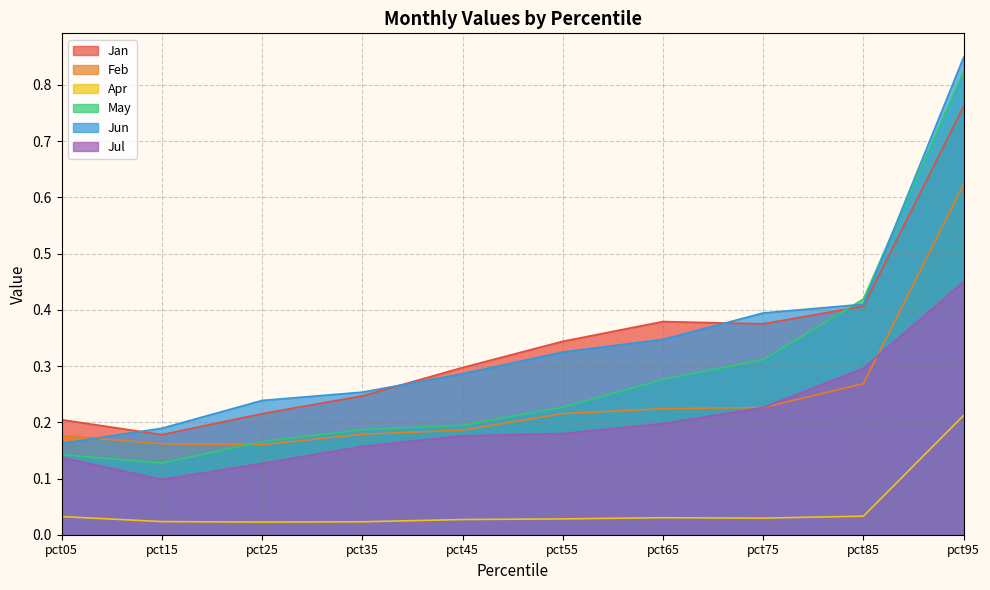

Which series has the largest total across all categories?

Jun